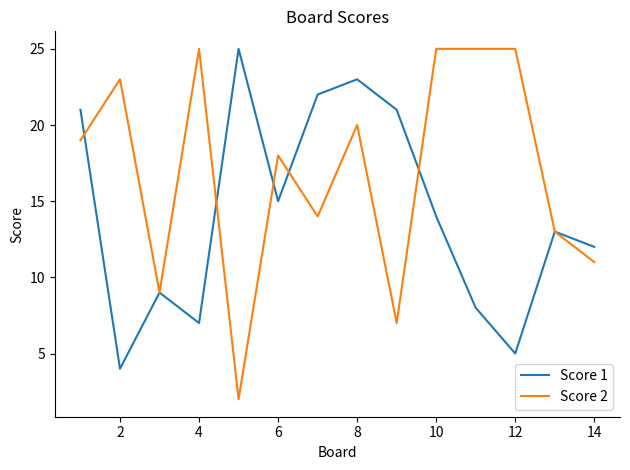

List the series in order of their overall mean, highest first.

Score 2, Score 1